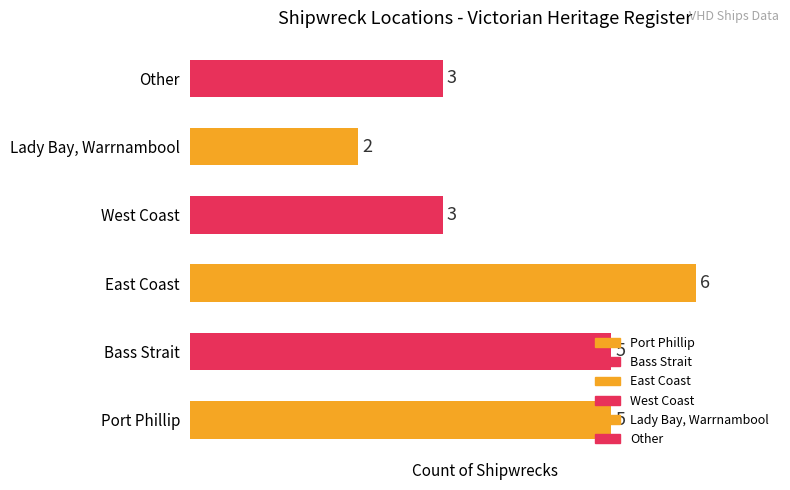

The chart shows a value of 8 at Port Phillip. True or false?

False